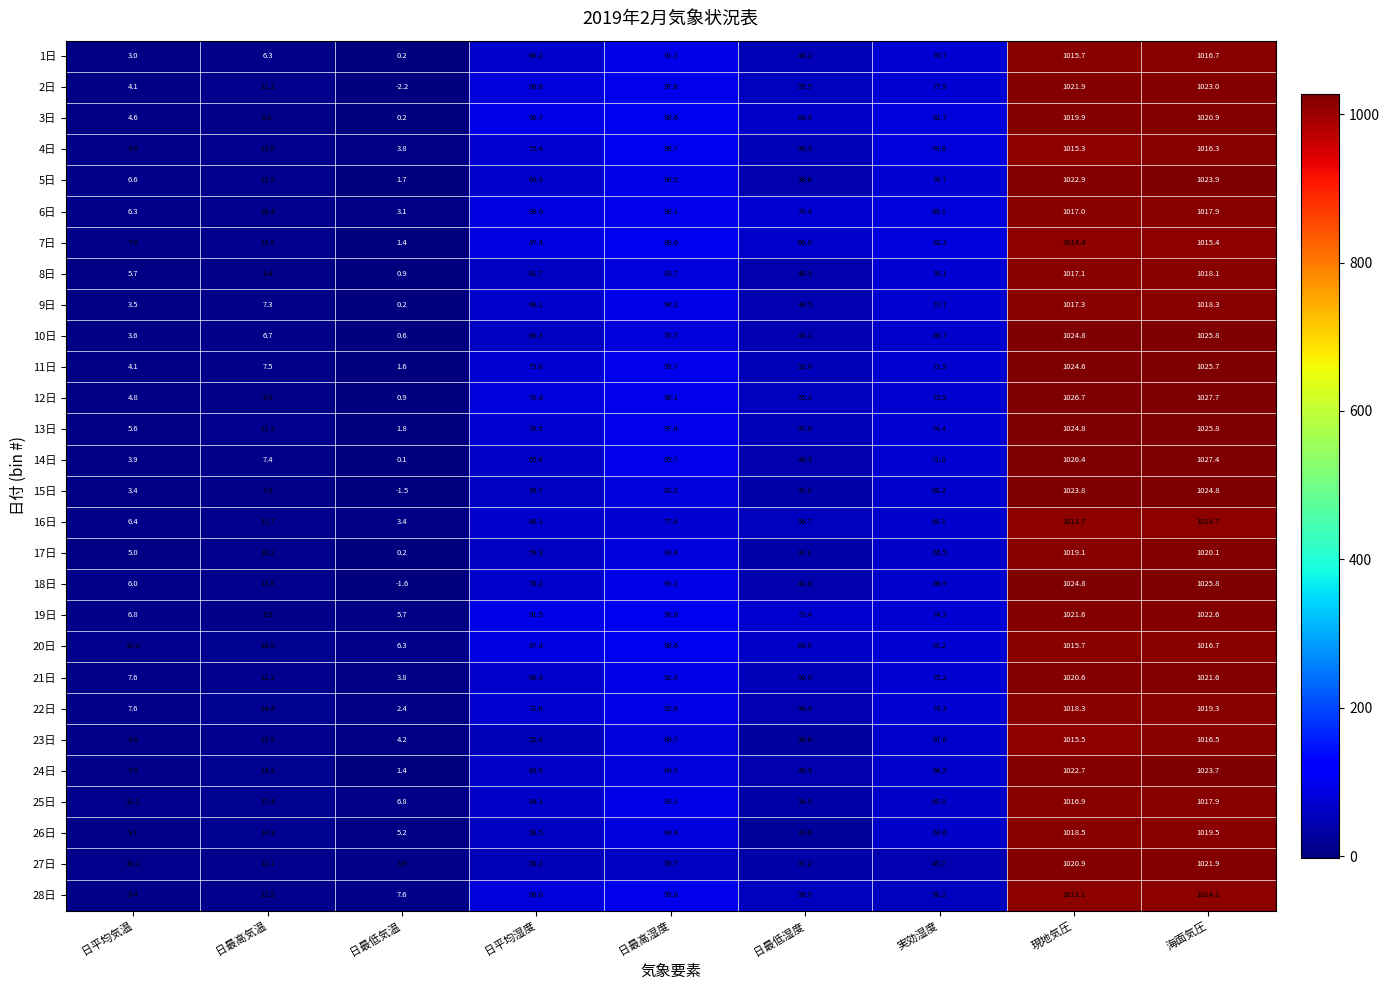

What is the total value across all series at 日最低気温?

67.1